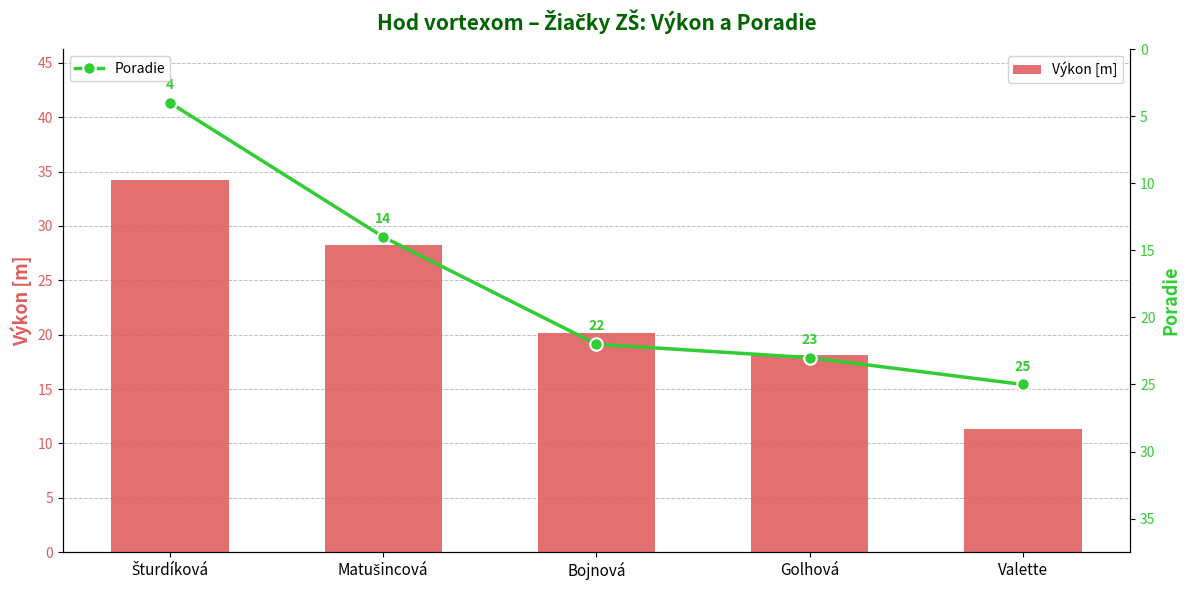

Which series has the largest range (max minus min)?

Výkon [m]